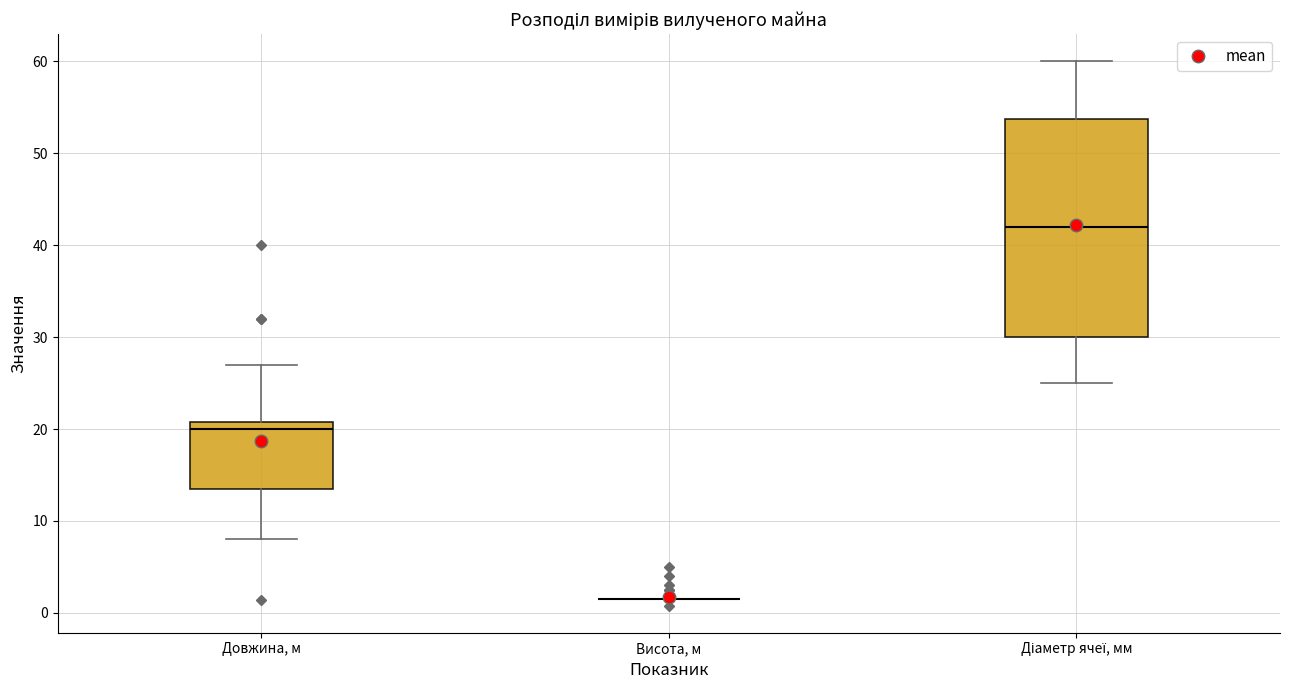

Comparing the boxes themselves (not the whiskers), which one is the tallest?

Діаметр ячеї, мм